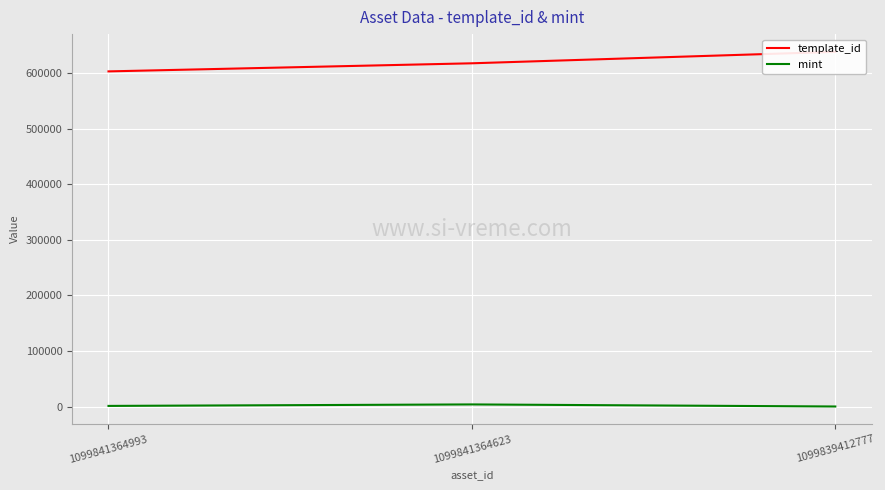

Rank the series at 1099839412777 from lowest to highest value.

mint, template_id